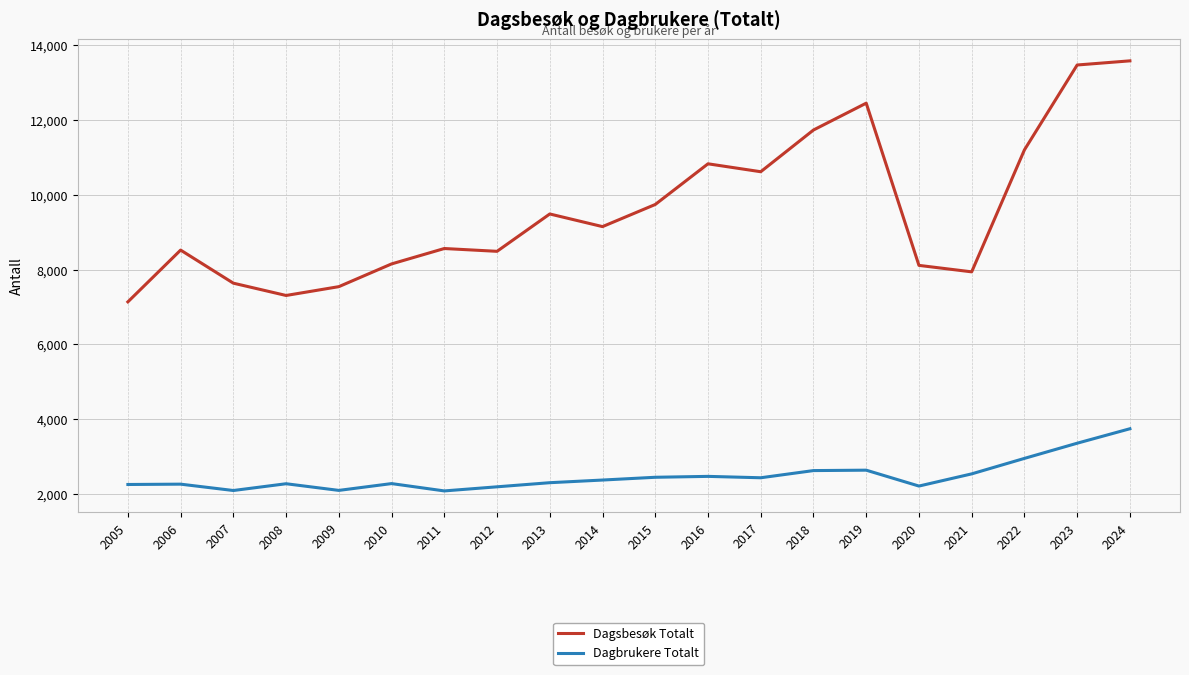

What is the difference between the highest and lowest values at 2005?

4885